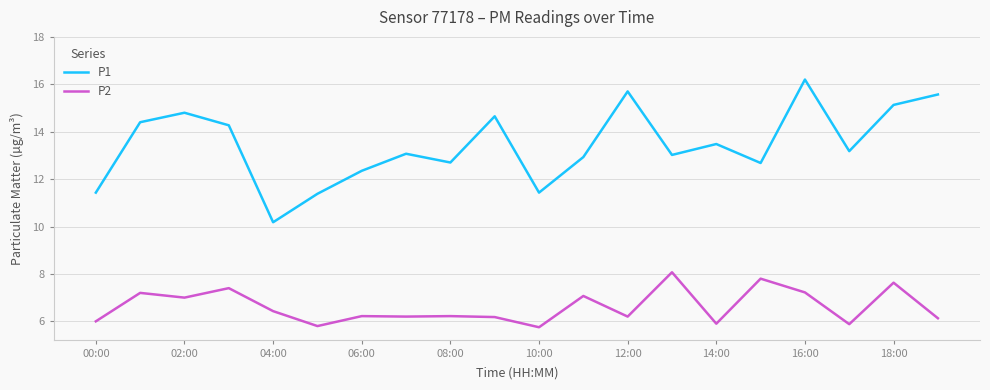

Rank the series by their average value, from lowest to highest.

P2, P1